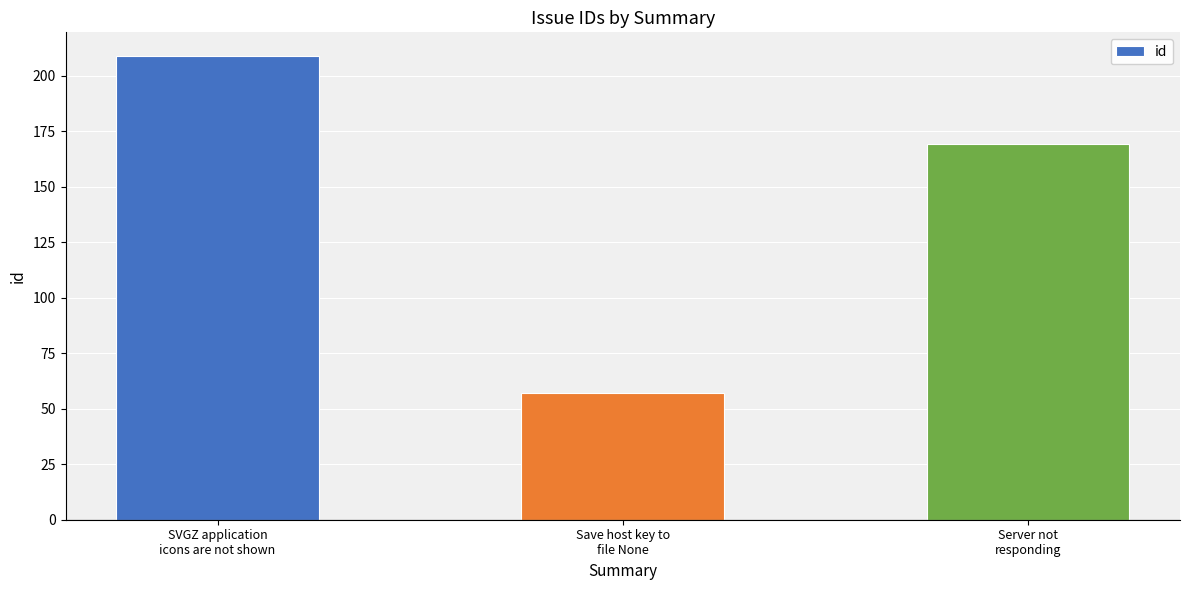

Where does the data first go above 169?

SVGZ application
icons are not shown